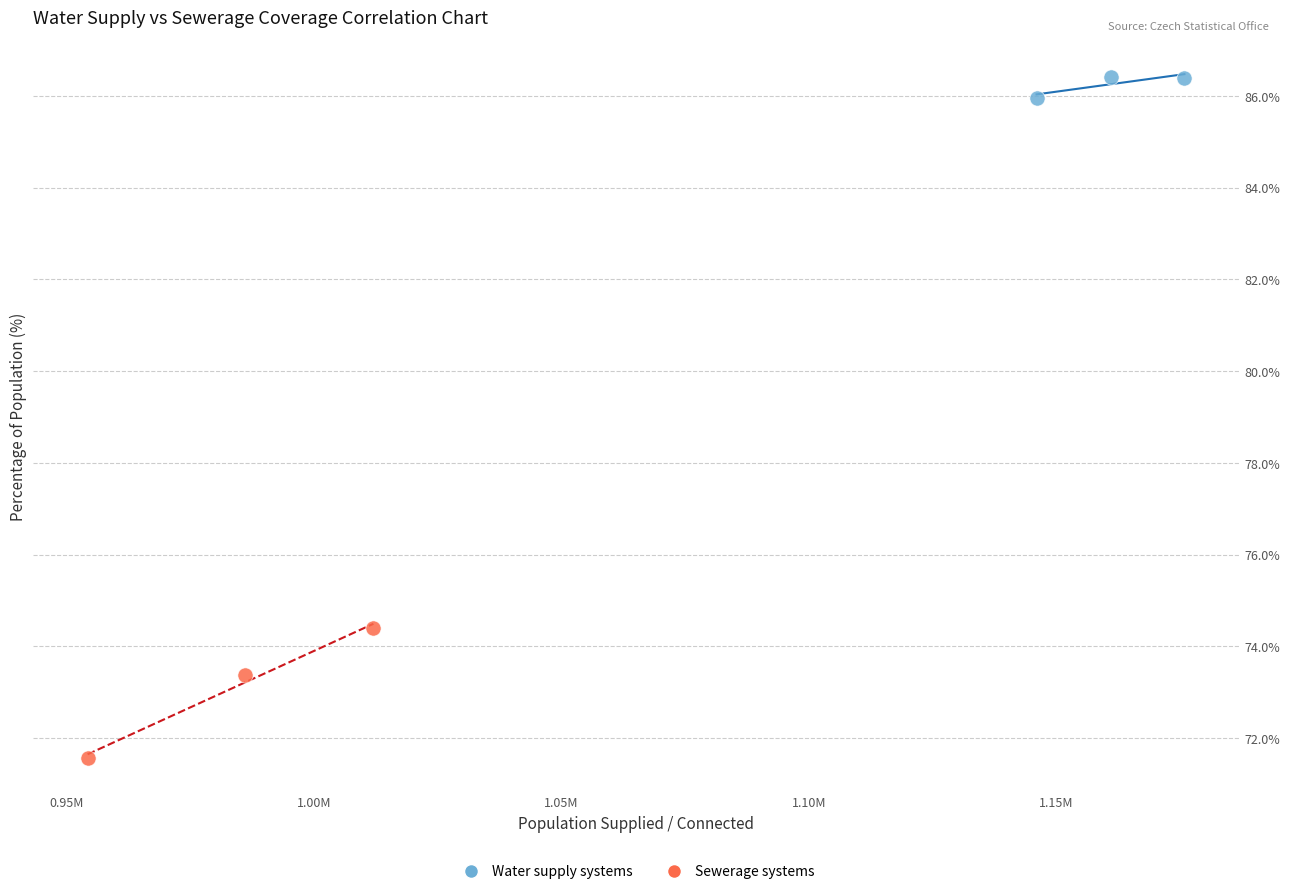

What are all the series names shown in the legend?

Water supply systems, Sewerage systems